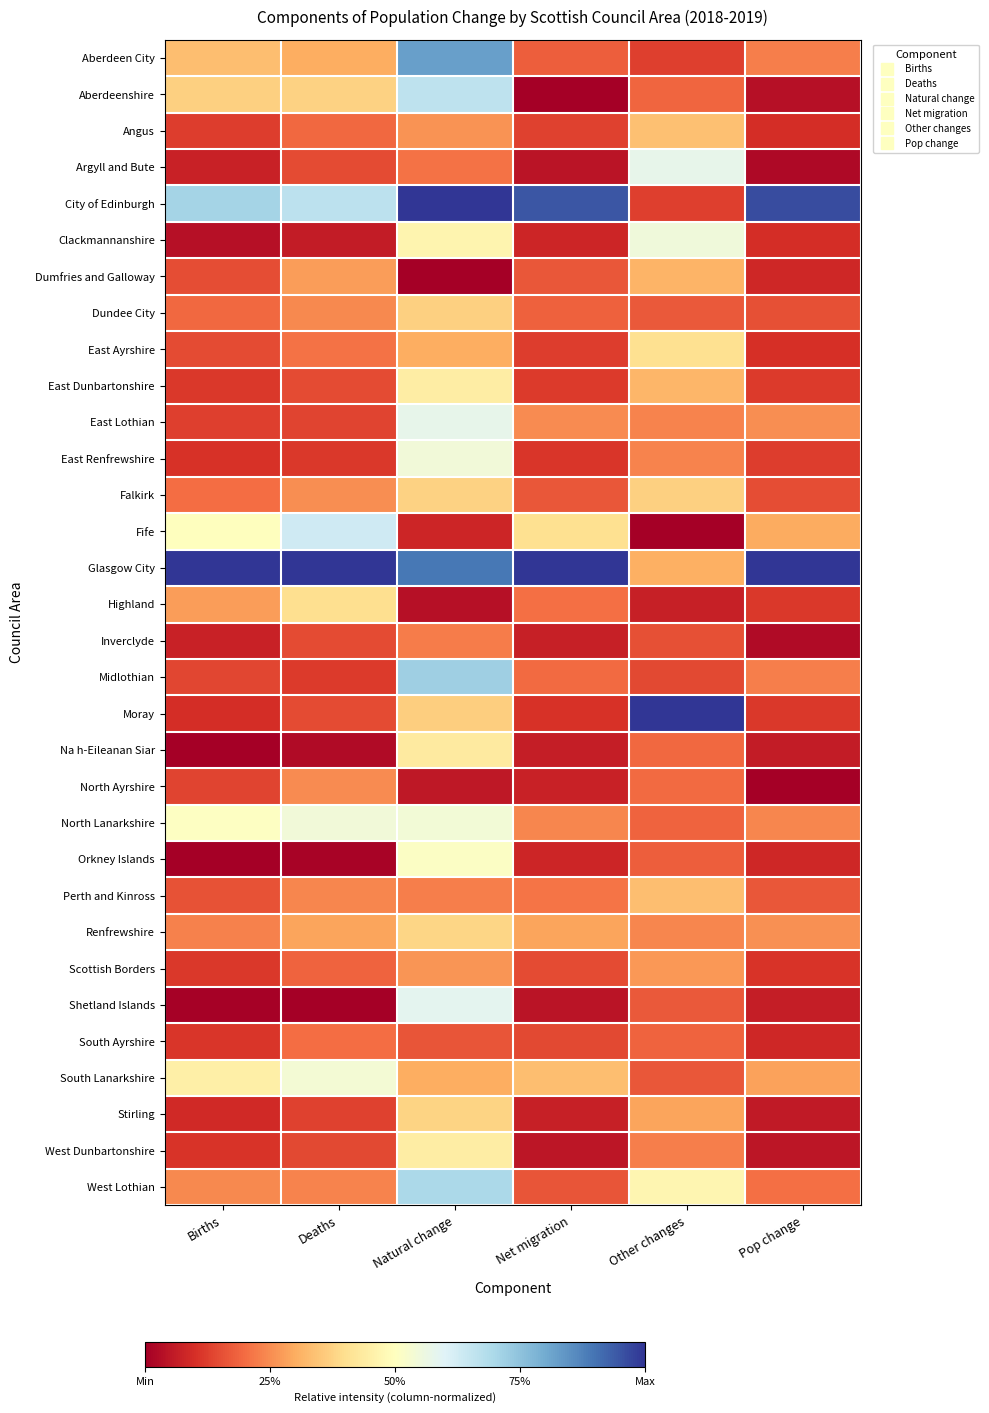

Reading left to right, extract all data points from this chart.

Aberdeen City: Births=0.3	Deaths=0.3	Natural change=0.8	Net migration=0.2	Other changes=0.1	Pop change=0.2
Aberdeenshire: Births=0.4	Deaths=0.4	Natural change=0.7	Net migration=0.0	Other changes=0.2	Pop change=0.0
Angus: Births=0.1	Deaths=0.2	Natural change=0.3	Net migration=0.1	Other changes=0.3	Pop change=0.1
Argyll and Bute: Births=0.1	Deaths=0.1	Natural change=0.2	Net migration=0.0	Other changes=0.6	Pop change=0.0
City of Edinburgh: Births=0.7	Deaths=0.7	Natural change=1.0	Net migration=0.9	Other changes=0.1	Pop change=1.0
Clackmannanshire: Births=0.0	Deaths=0.1	Natural change=0.5	Net migration=0.1	Other changes=0.5	Pop change=0.1
Dumfries and Galloway: Births=0.1	Deaths=0.3	Natural change=0.0	Net migration=0.2	Other changes=0.3	Pop change=0.1
Dundee City: Births=0.2	Deaths=0.2	Natural change=0.4	Net migration=0.2	Other changes=0.2	Pop change=0.2
East Ayrshire: Births=0.1	Deaths=0.2	Natural change=0.3	Net migration=0.1	Other changes=0.4	Pop change=0.1
East Dunbartonshire: Births=0.1	Deaths=0.1	Natural change=0.4	Net migration=0.1	Other changes=0.3	Pop change=0.1
East Lothian: Births=0.1	Deaths=0.1	Natural change=0.6	Net migration=0.2	Other changes=0.2	Pop change=0.3
East Renfrewshire: Births=0.1	Deaths=0.1	Natural change=0.5	Net migration=0.1	Other changes=0.2	Pop change=0.1
Falkirk: Births=0.2	Deaths=0.3	Natural change=0.4	Net migration=0.2	Other changes=0.4	Pop change=0.2
Fife: Births=0.5	Deaths=0.6	Natural change=0.1	Net migration=0.4	Other changes=0.0	Pop change=0.3
Glasgow City: Births=1.0	Deaths=1.0	Natural change=0.9	Net migration=1.0	Other changes=0.3	Pop change=1.0
Highland: Births=0.3	Deaths=0.4	Natural change=0.0	Net migration=0.2	Other changes=0.1	Pop change=0.1
Inverclyde: Births=0.1	Deaths=0.1	Natural change=0.2	Net migration=0.1	Other changes=0.2	Pop change=0.0
Midlothian: Births=0.1	Deaths=0.1	Natural change=0.7	Net migration=0.2	Other changes=0.1	Pop change=0.2
Moray: Births=0.1	Deaths=0.1	Natural change=0.4	Net migration=0.1	Other changes=1.0	Pop change=0.1
Na h-Eileanan Siar: Births=0.0	Deaths=0.0	Natural change=0.4	Net migration=0.1	Other changes=0.2	Pop change=0.1
North Ayrshire: Births=0.1	Deaths=0.2	Natural change=0.1	Net migration=0.1	Other changes=0.2	Pop change=0.0
North Lanarkshire: Births=0.5	Deaths=0.5	Natural change=0.5	Net migration=0.2	Other changes=0.2	Pop change=0.2
Orkney Islands: Births=0.0	Deaths=0.0	Natural change=0.5	Net migration=0.1	Other changes=0.2	Pop change=0.1
Perth and Kinross: Births=0.2	Deaths=0.2	Natural change=0.2	Net migration=0.2	Other changes=0.3	Pop change=0.2
Renfrewshire: Births=0.2	Deaths=0.3	Natural change=0.4	Net migration=0.3	Other changes=0.2	Pop change=0.3
Scottish Borders: Births=0.1	Deaths=0.2	Natural change=0.3	Net migration=0.1	Other changes=0.3	Pop change=0.1
Shetland Islands: Births=0.0	Deaths=0.0	Natural change=0.6	Net migration=0.0	Other changes=0.2	Pop change=0.1
South Ayrshire: Births=0.1	Deaths=0.2	Natural change=0.2	Net migration=0.1	Other changes=0.2	Pop change=0.1
South Lanarkshire: Births=0.5	Deaths=0.5	Natural change=0.3	Net migration=0.3	Other changes=0.2	Pop change=0.3
Stirling: Births=0.1	Deaths=0.1	Natural change=0.4	Net migration=0.1	Other changes=0.3	Pop change=0.1
West Dunbartonshire: Births=0.1	Deaths=0.1	Natural change=0.4	Net migration=0.0	Other changes=0.2	Pop change=0.0
West Lothian: Births=0.2	Deaths=0.2	Natural change=0.7	Net migration=0.2	Other changes=0.5	Pop change=0.2